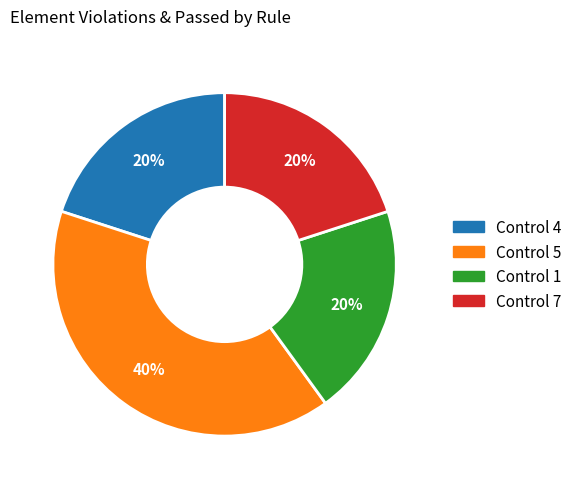

Is the sum of Control 1 and Control 4 greater than half?

No